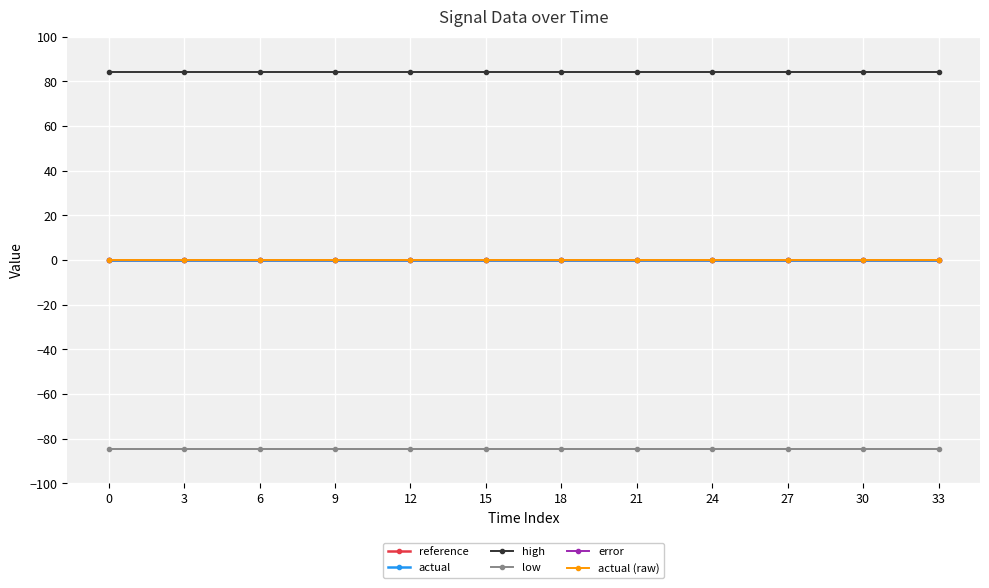

Does the chart have visible grid lines?

Yes